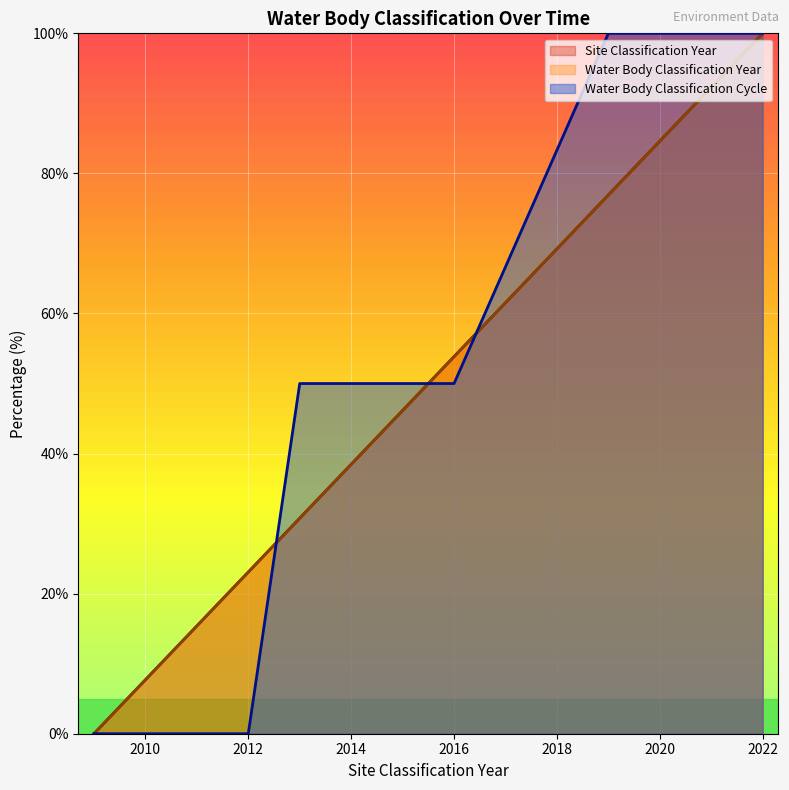

Read the Water Body Classification Year value at 2015.

46.2